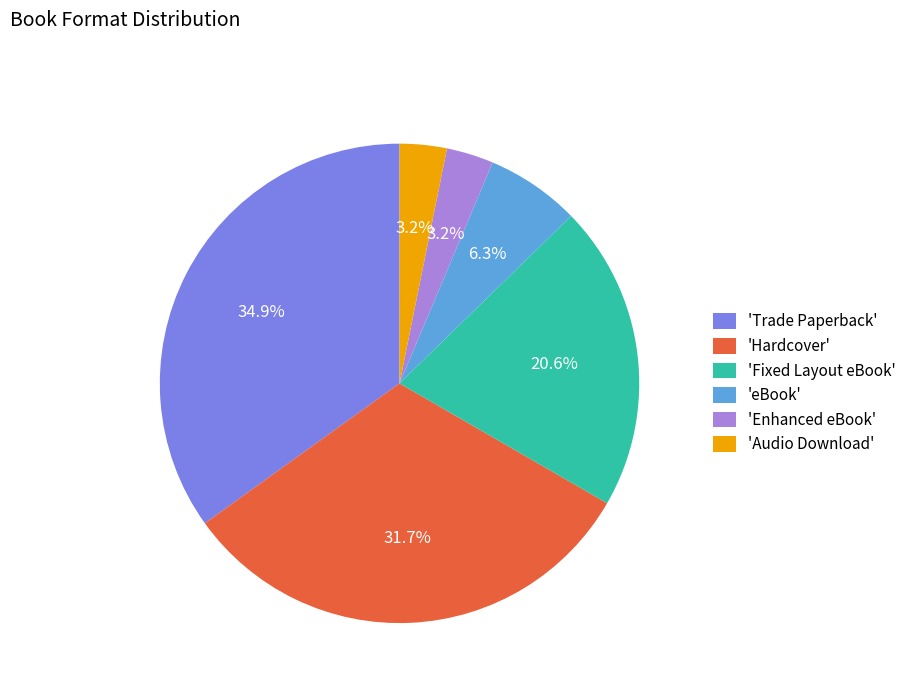

To the nearest percent, what is the average slice percentage?

17%